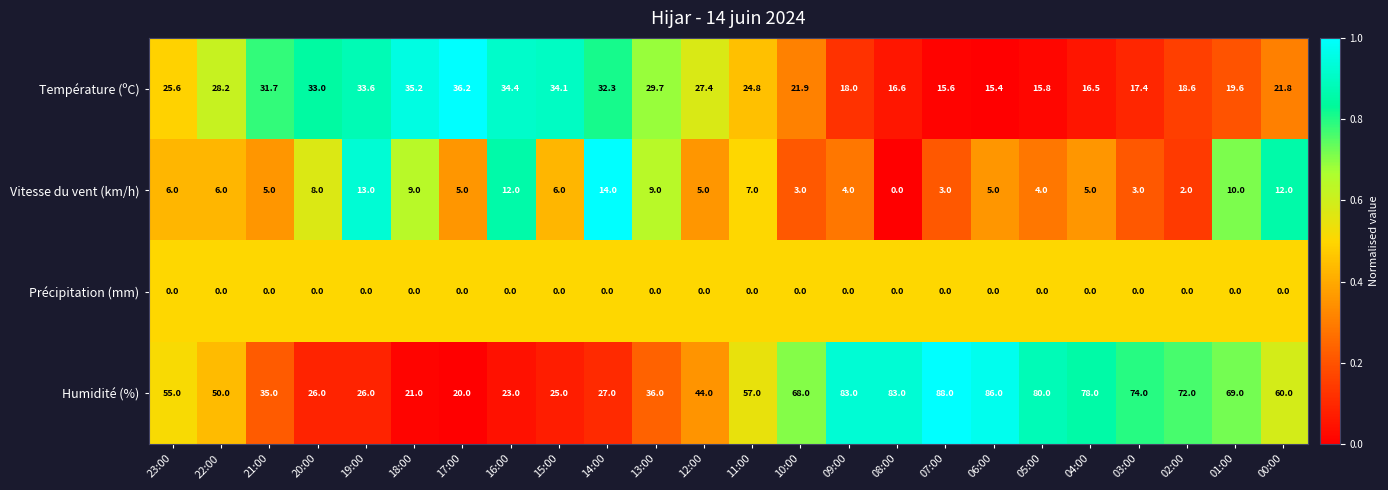

What is the sum of the Vitesse du vent (km/h) values at 14:00 and 05:00?

18.0